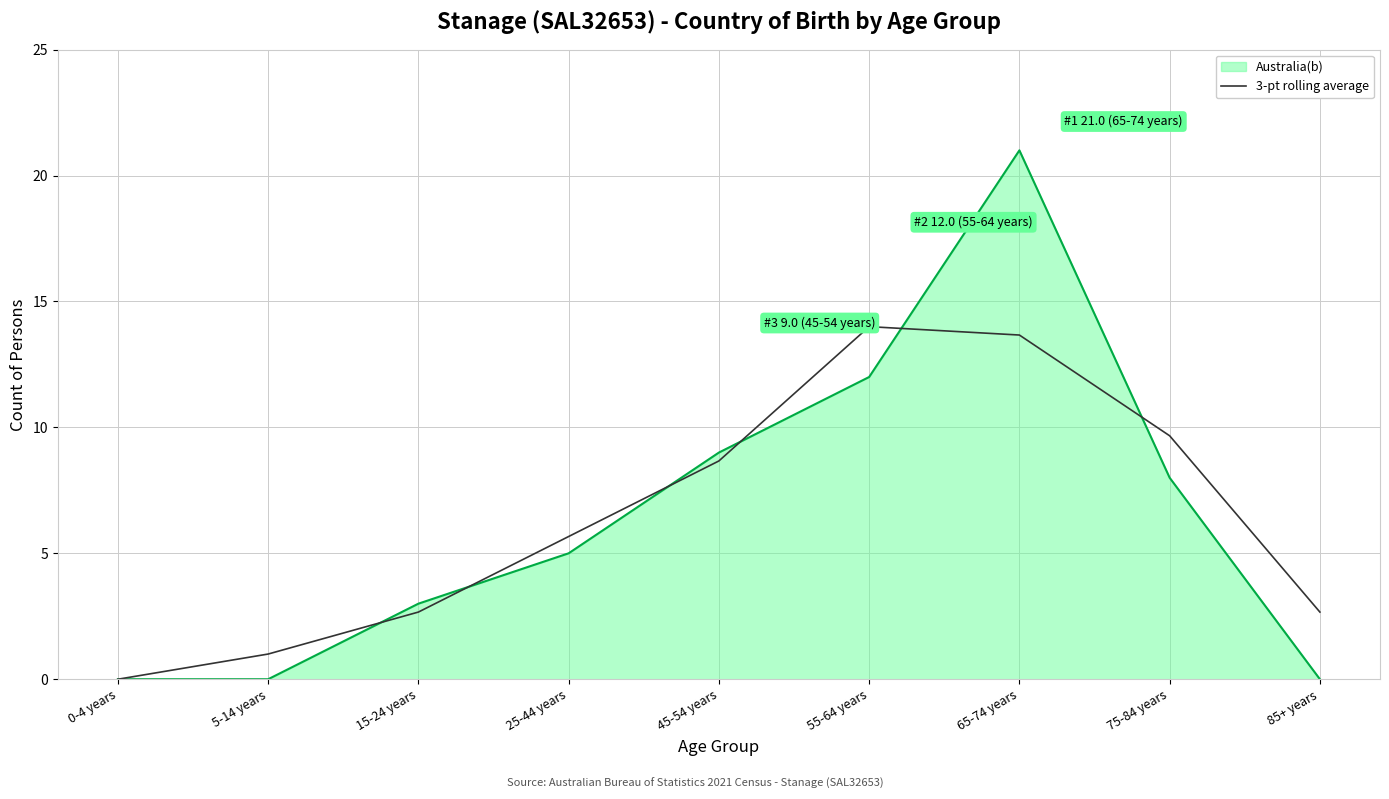

Which series changed the most between 5-14 years and 15-24 years?

Australia(b)